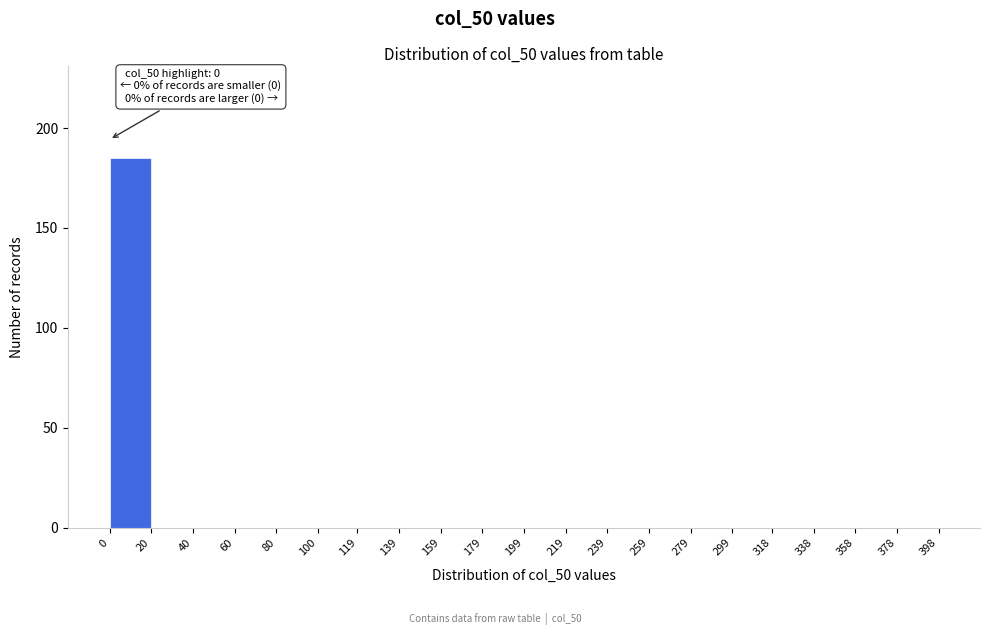

Which range on the x-axis has the tallest bar?

0 to 20